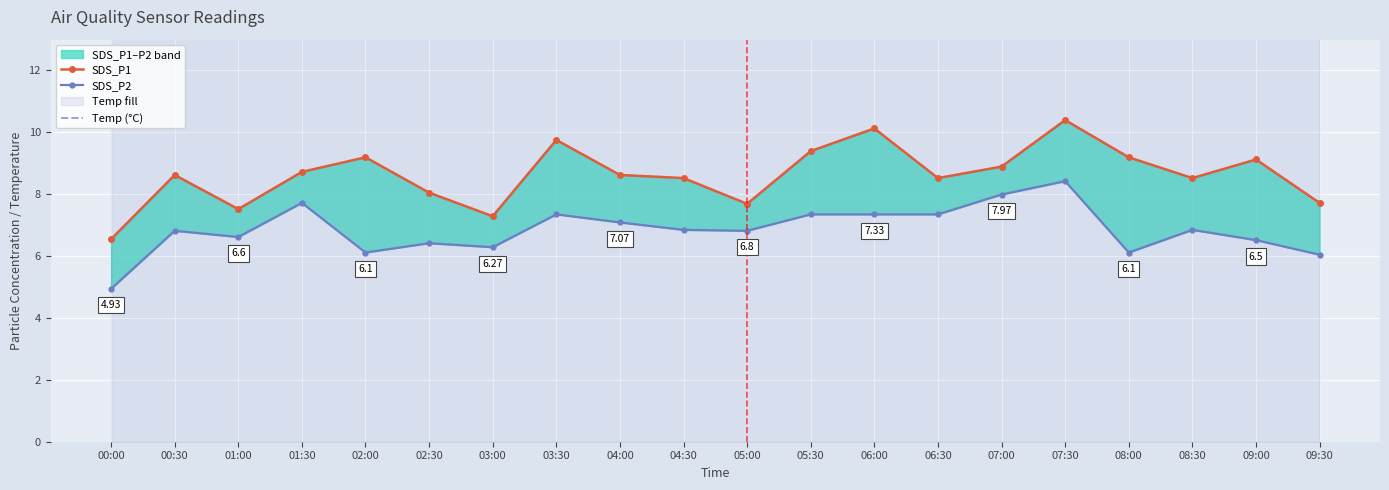

True or false: SDS_P1 and SDS_P2 cross at least once.

False